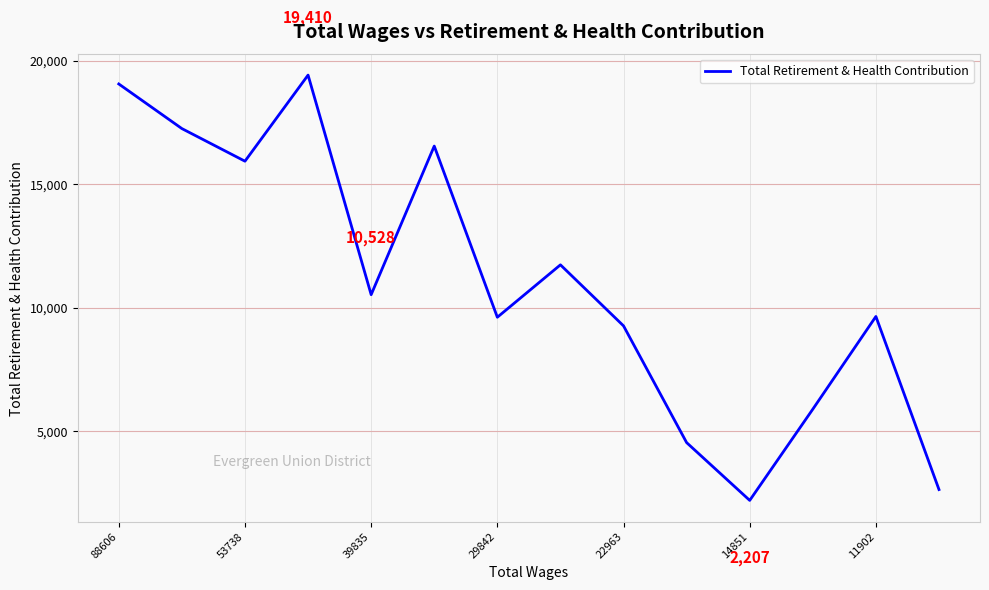

What is the minimum value shown in the chart?

2207